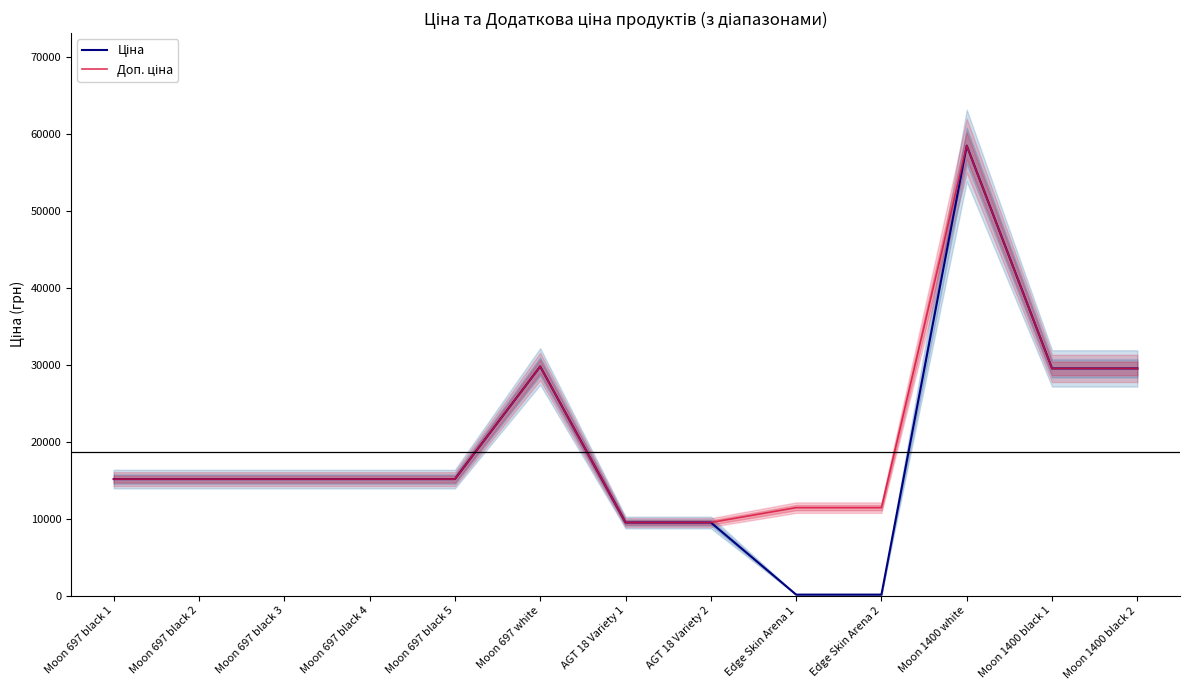

Which category has the lowest value in the Ціна series?

Edge Skin Arena 1